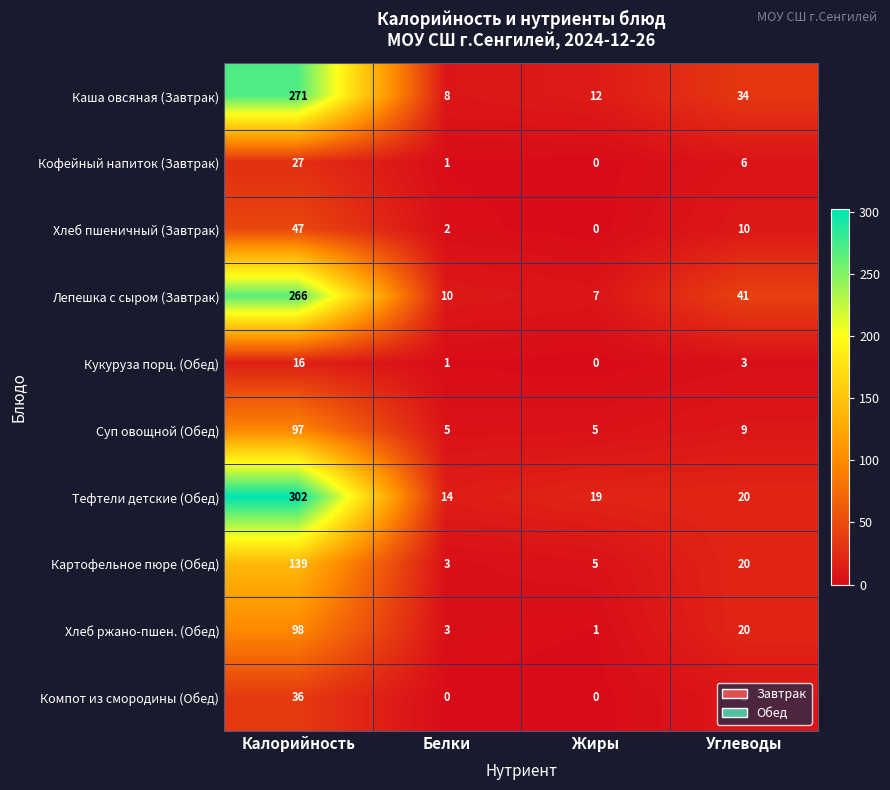

What is the maximum value shown in the chart?

302